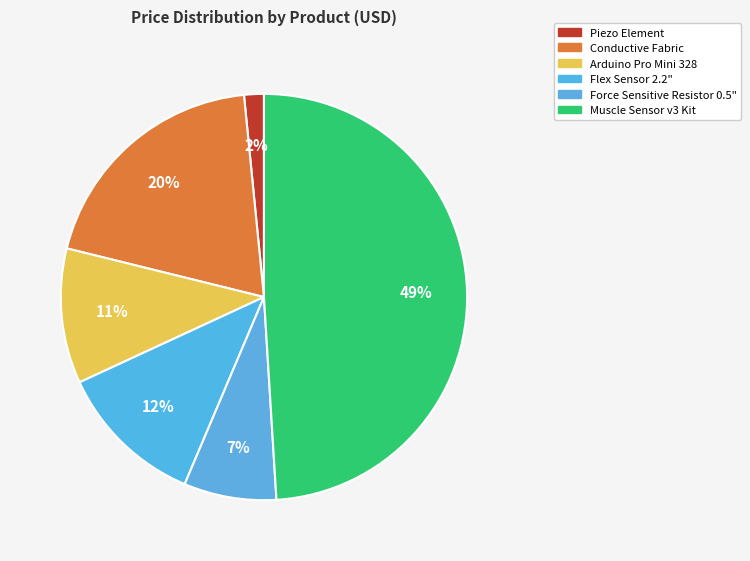

Count the number of slices in the pie.

6